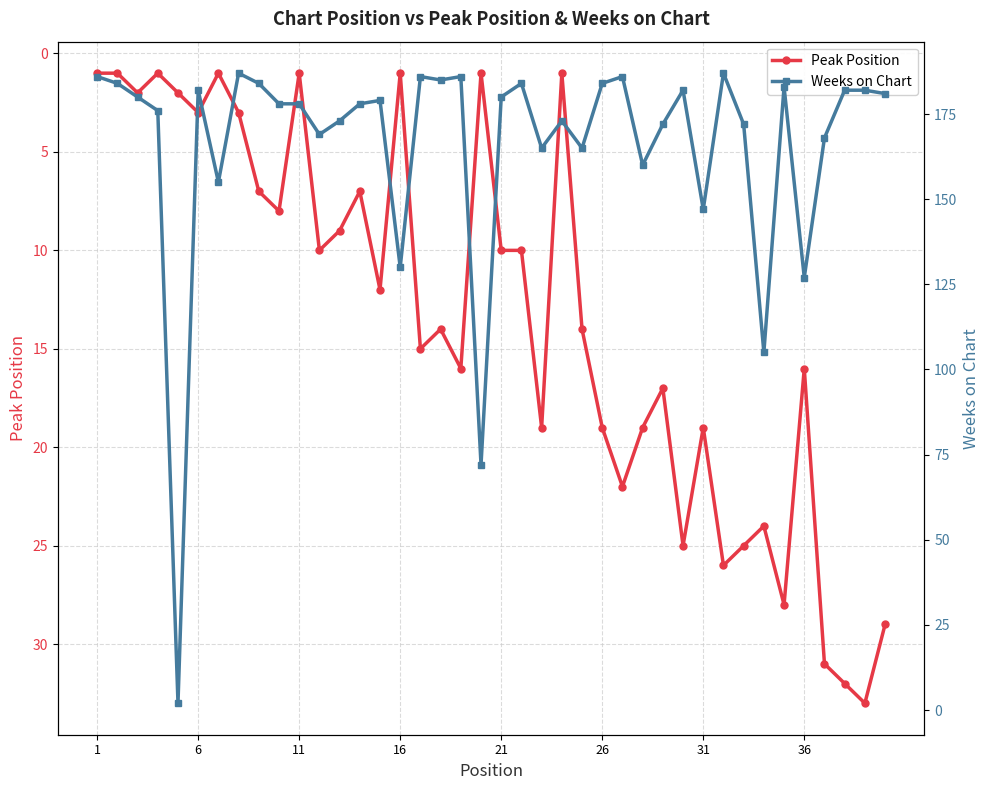

In Peak Position, how many points are lower than both neighbors (excluding endpoints)?

12